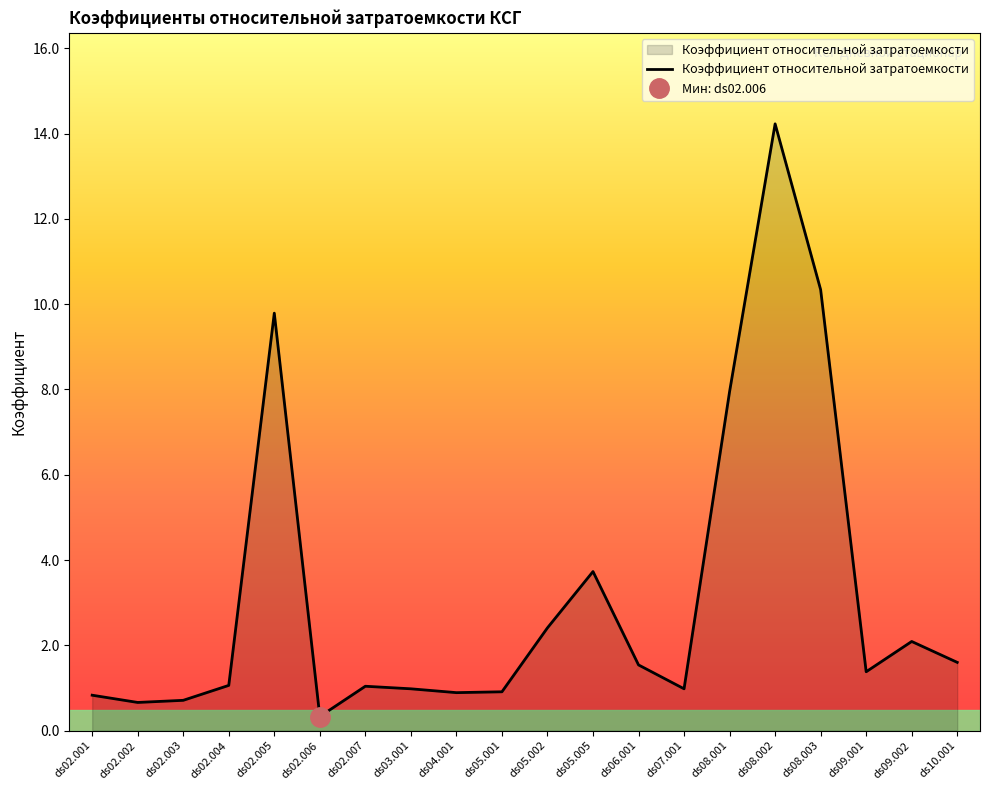

At which category does the data reach its first local peak?

ds02.005